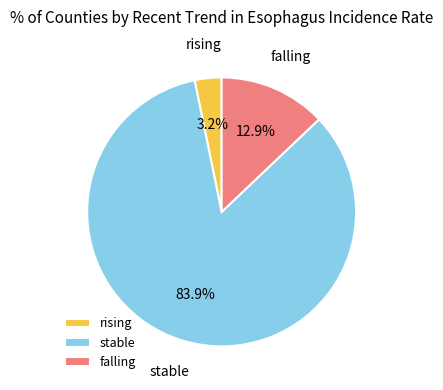

True or false: rising accounts for 12% of the total.

False